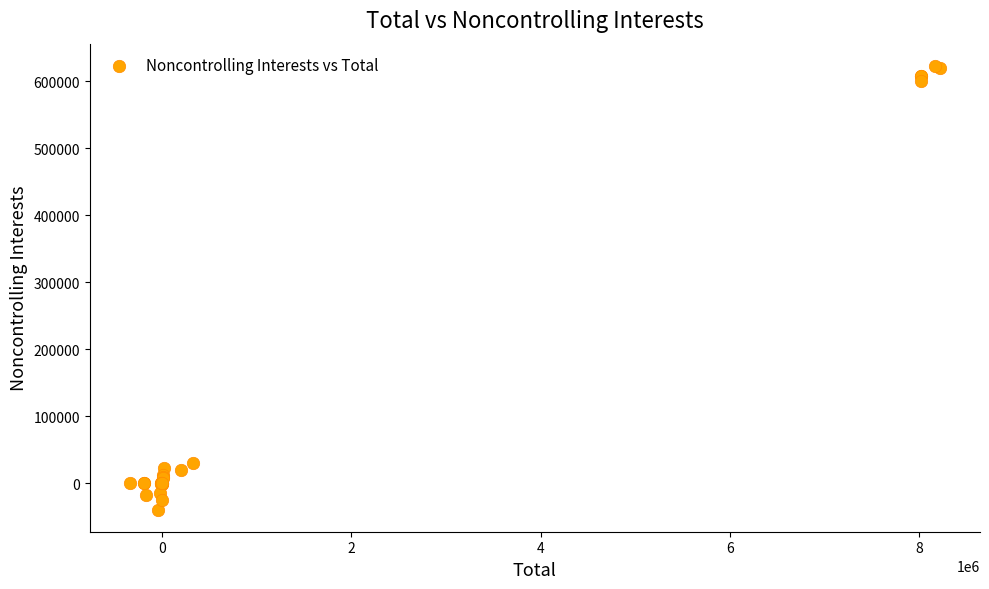

What Y value in the scatter plot is closest to 291830?

30627